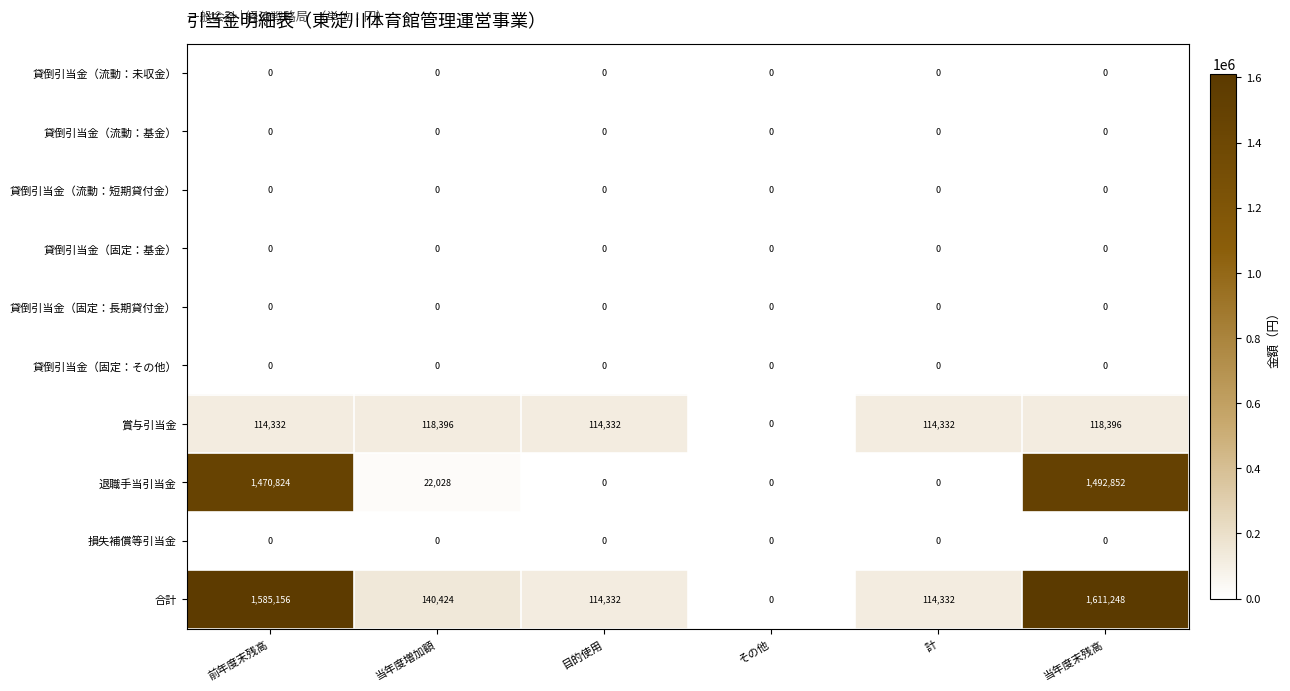

Is it true that 賞与引当金 equals 114332 at 計?

True